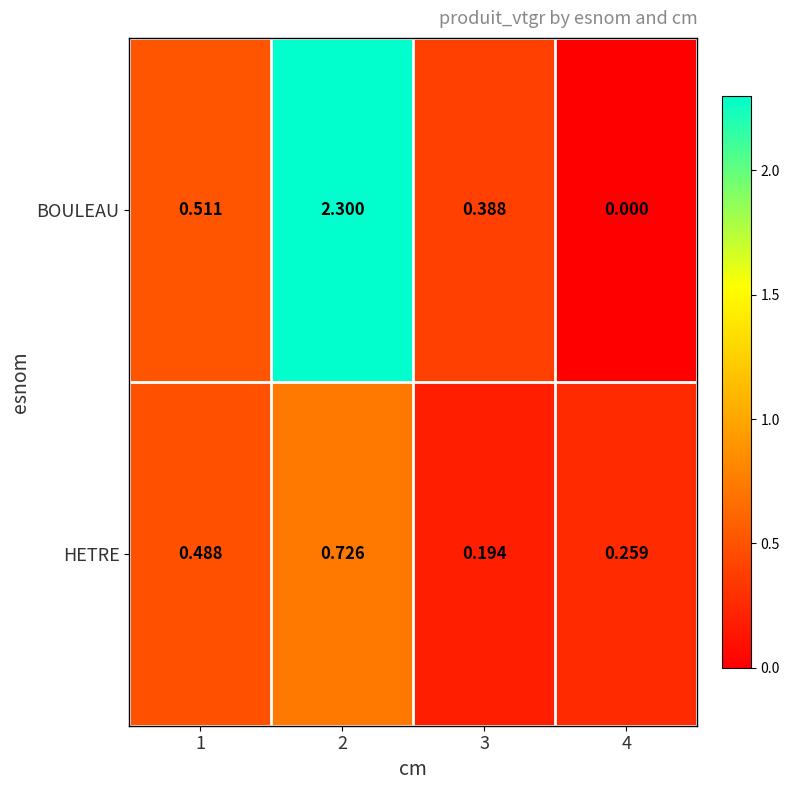

List the series in order of their overall mean, lowest first.

HETRE, BOULEAU